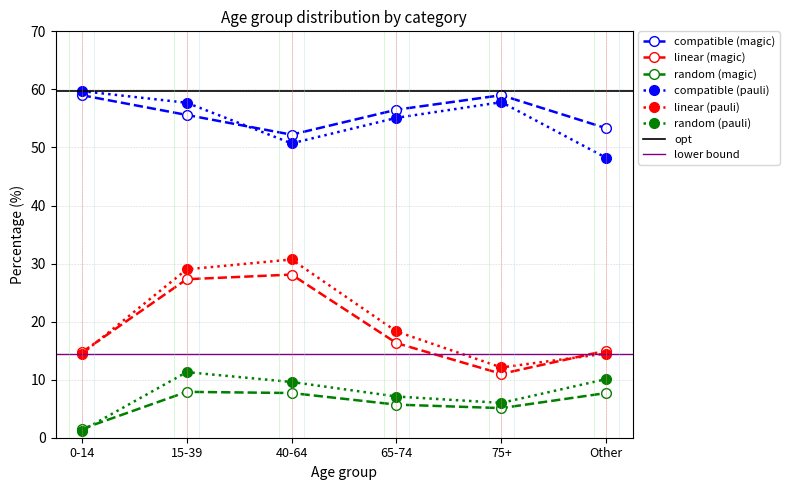

At how many categories does at least one series exceed 45?

6